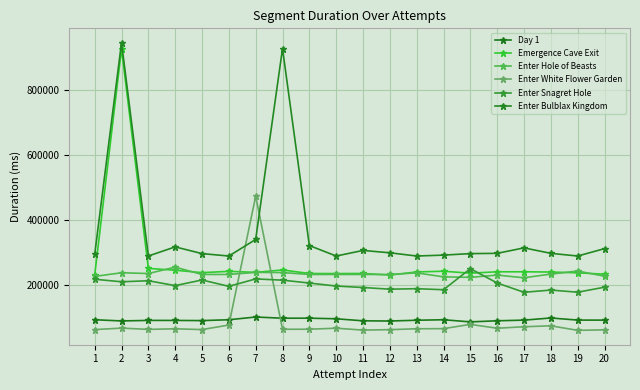

The value of Enter Bulblax Kingdom at 19 is 472938. True or false?

False